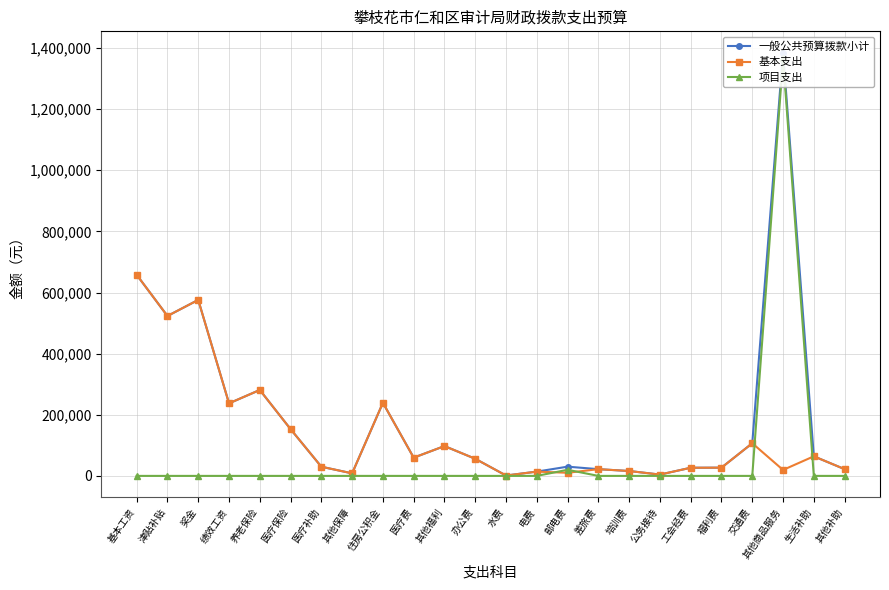

Is this an area chart (filled region under the line)?

No